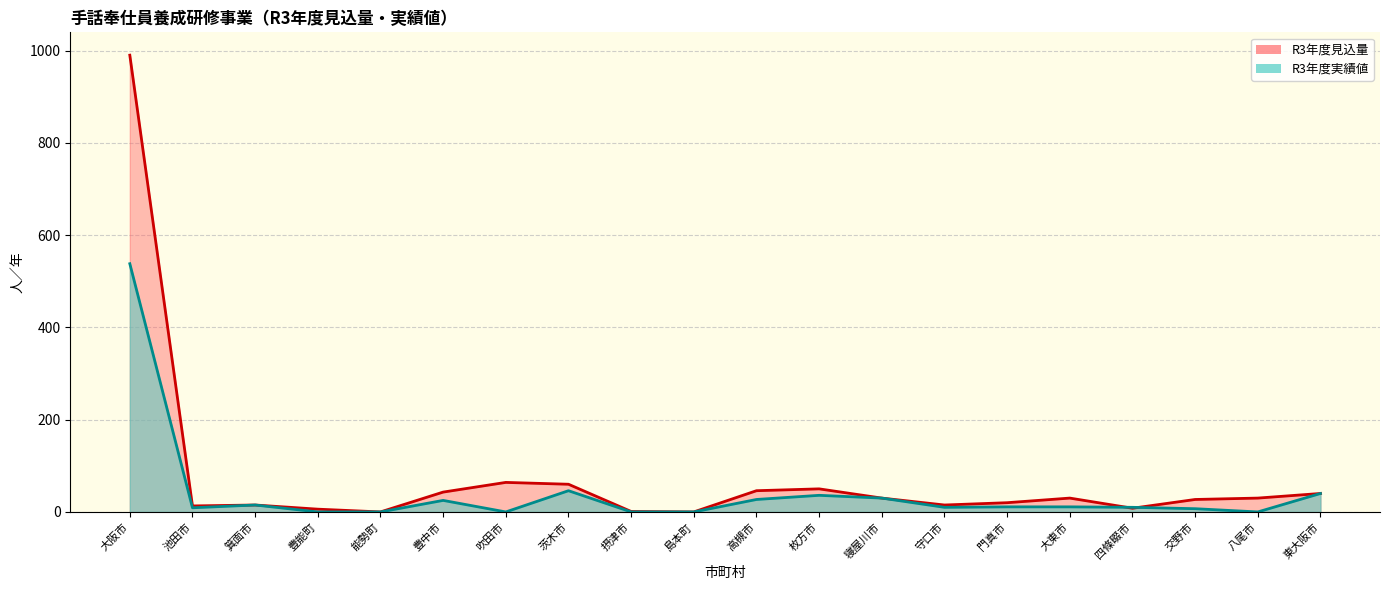

Between 豊能町 and 摂津市, which series saw the biggest shift?

R3年度見込量